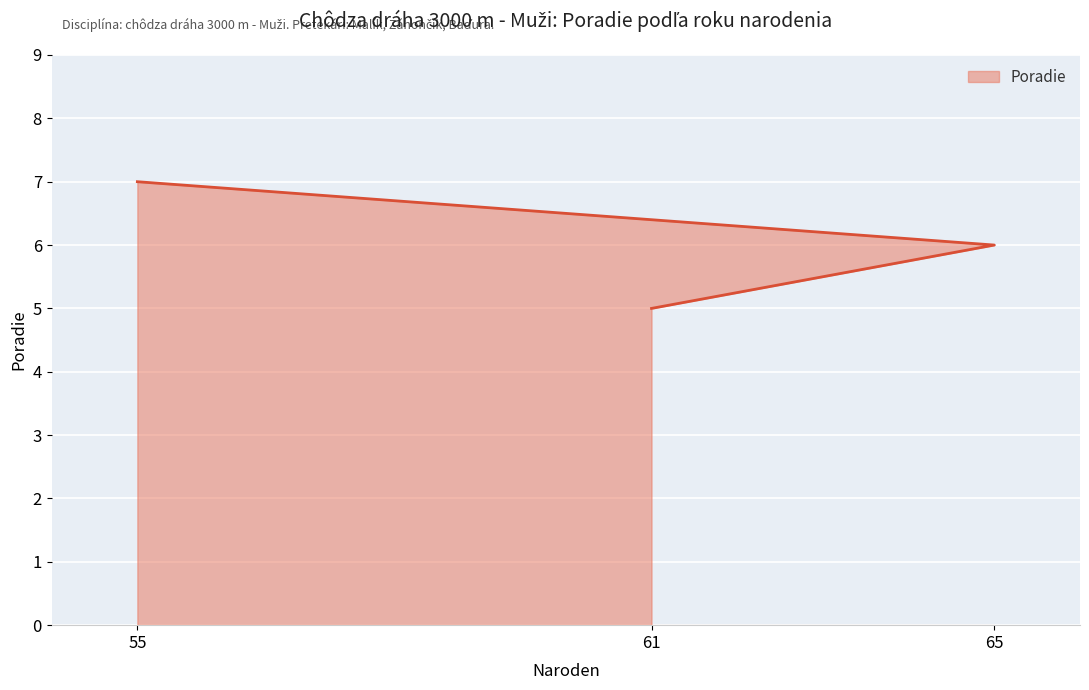

What is the maximum value shown in the chart?

7